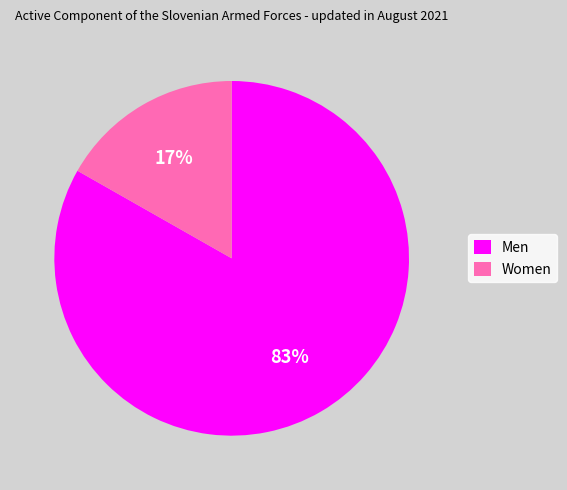

What percentage is the Men slice, to the nearest percent?

83%